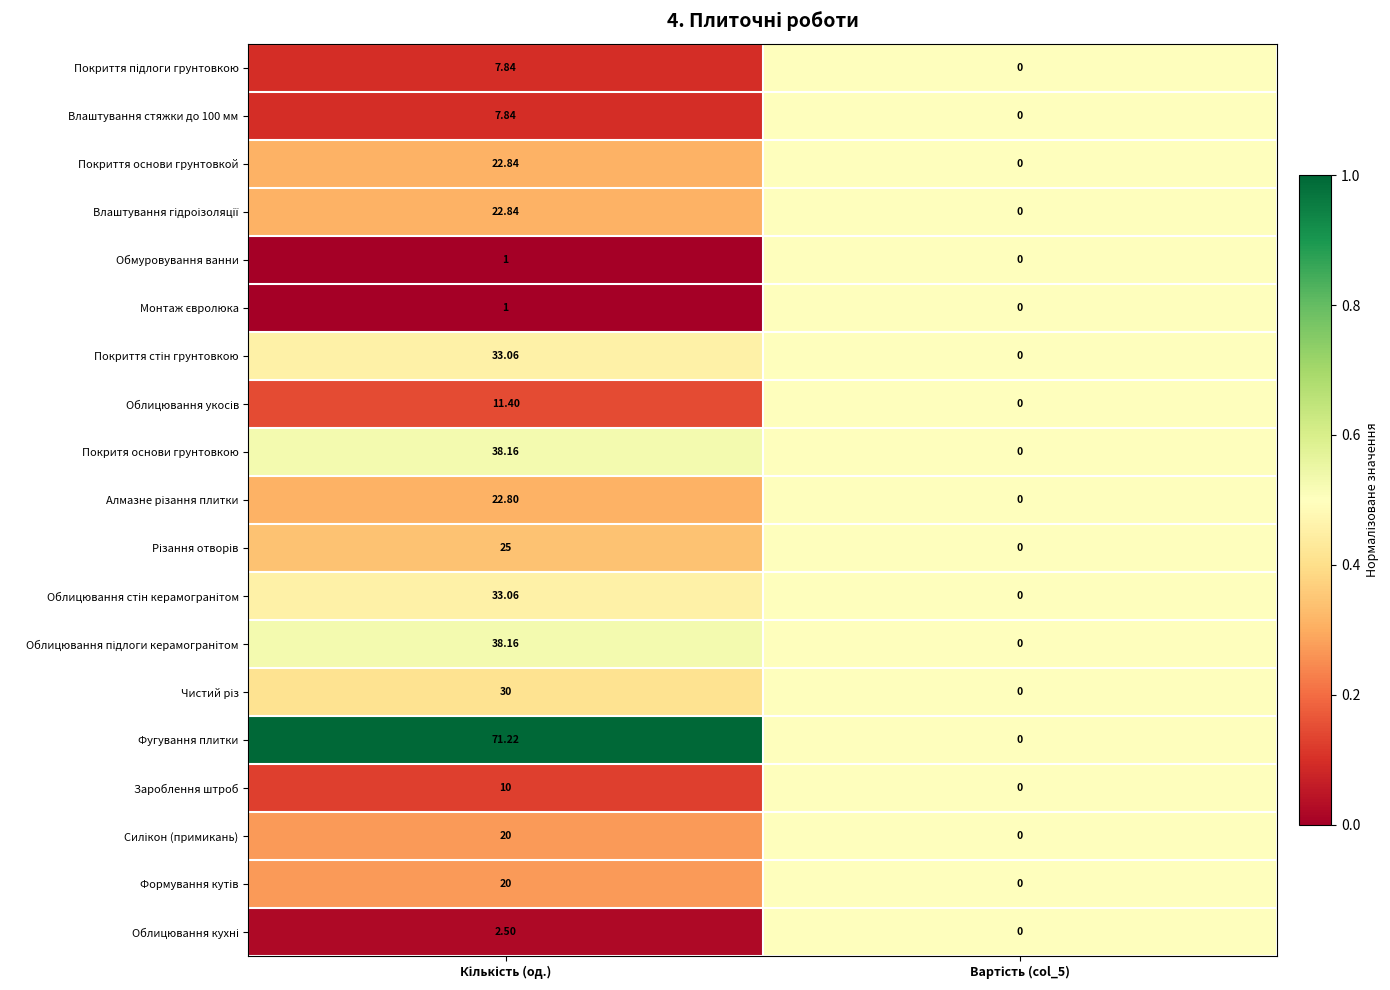

Which series has the largest range (max minus min)?

Фугування плитки